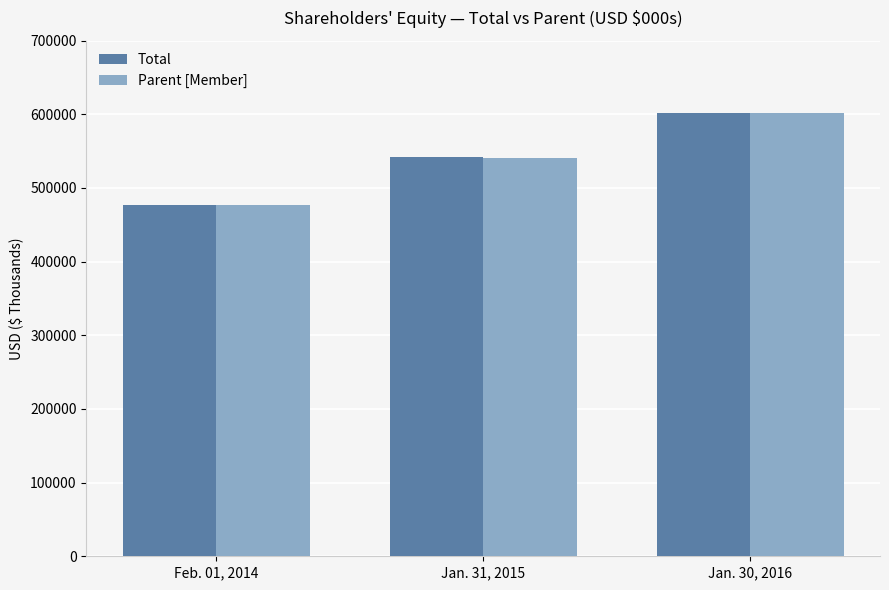

Between Feb. 01, 2014 and Jan. 30, 2016, which series saw the biggest shift?

Total